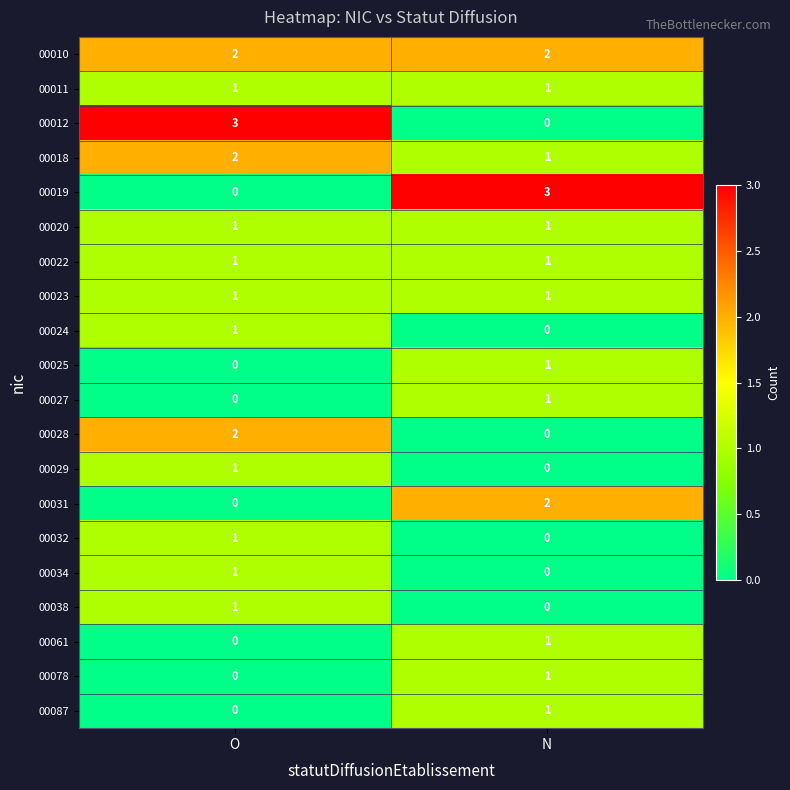

What is the sum of the 00010 values at N and O?

4